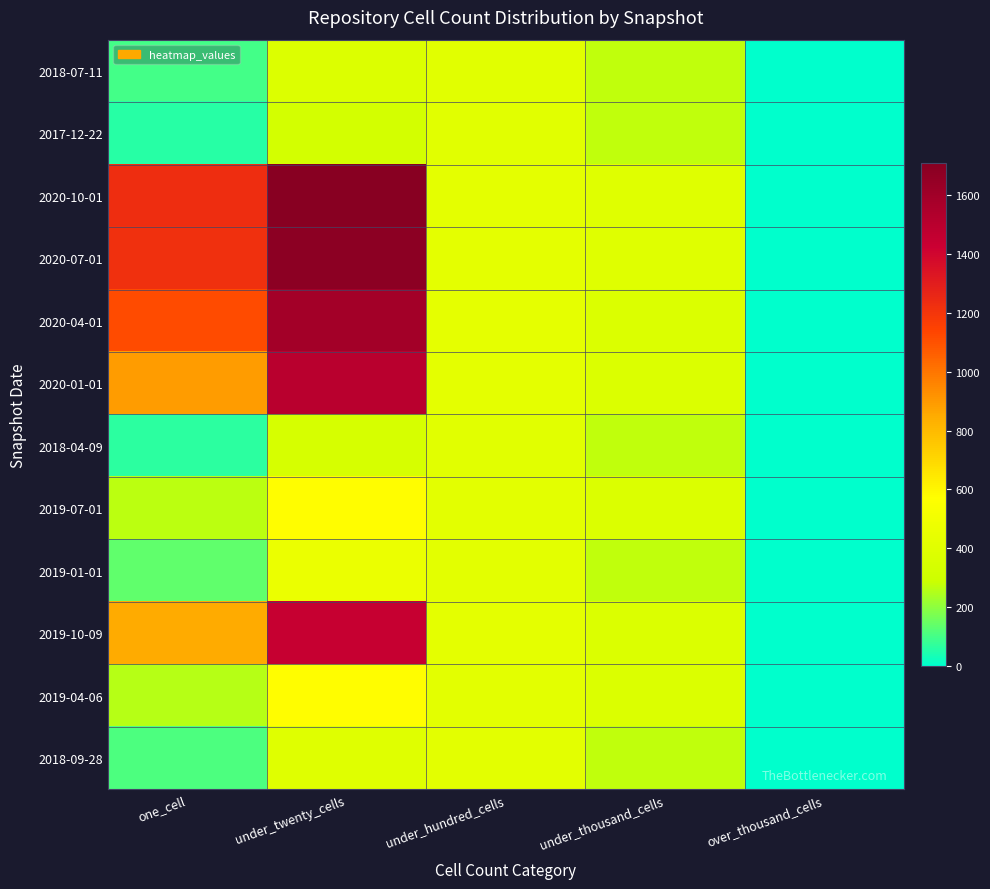

At which category is the sum across all series the highest?

under_twenty_cells